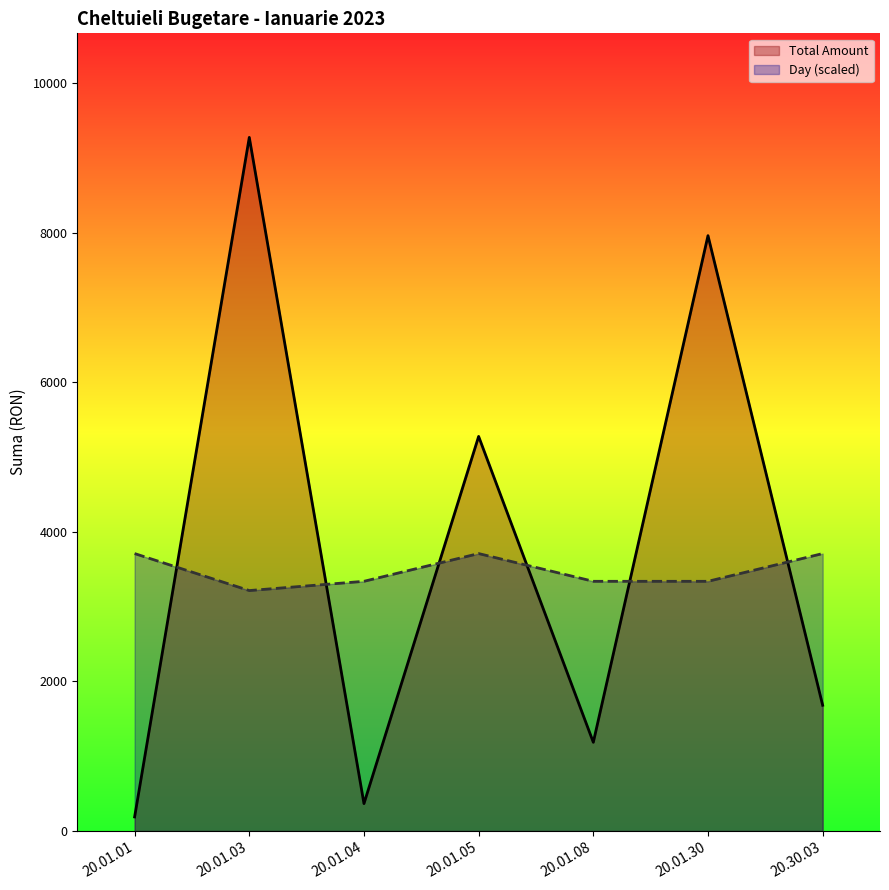

What are all the series names shown in the legend?

Total Amount, Day (scaled)